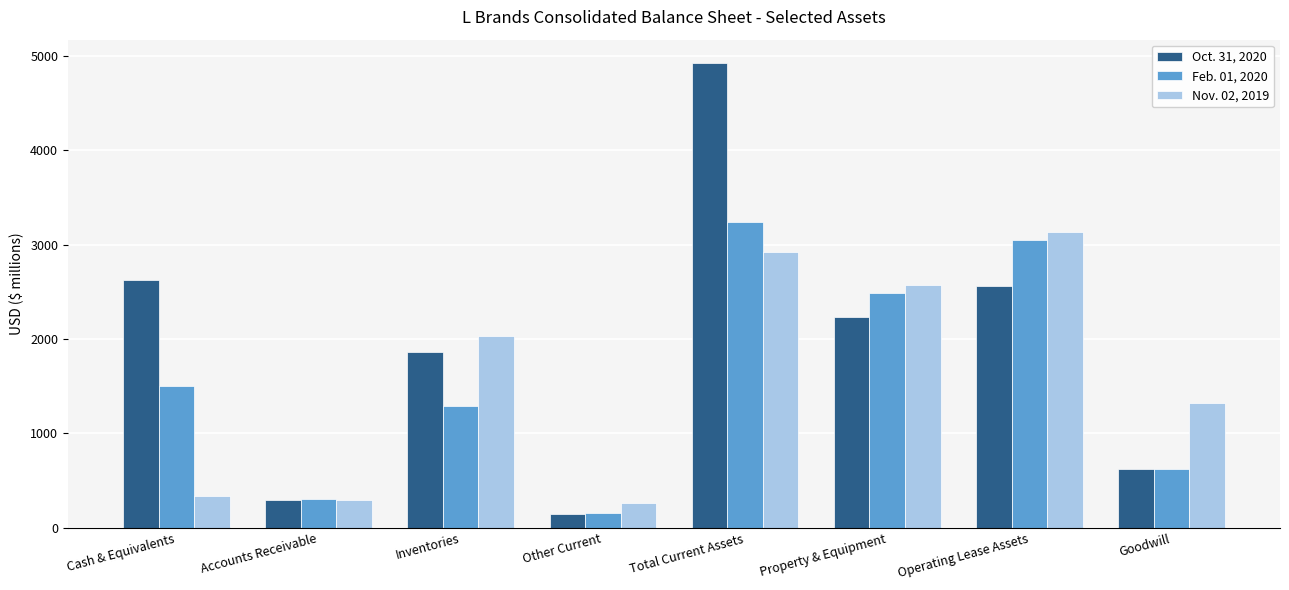

Count the number of categories in the chart.

8